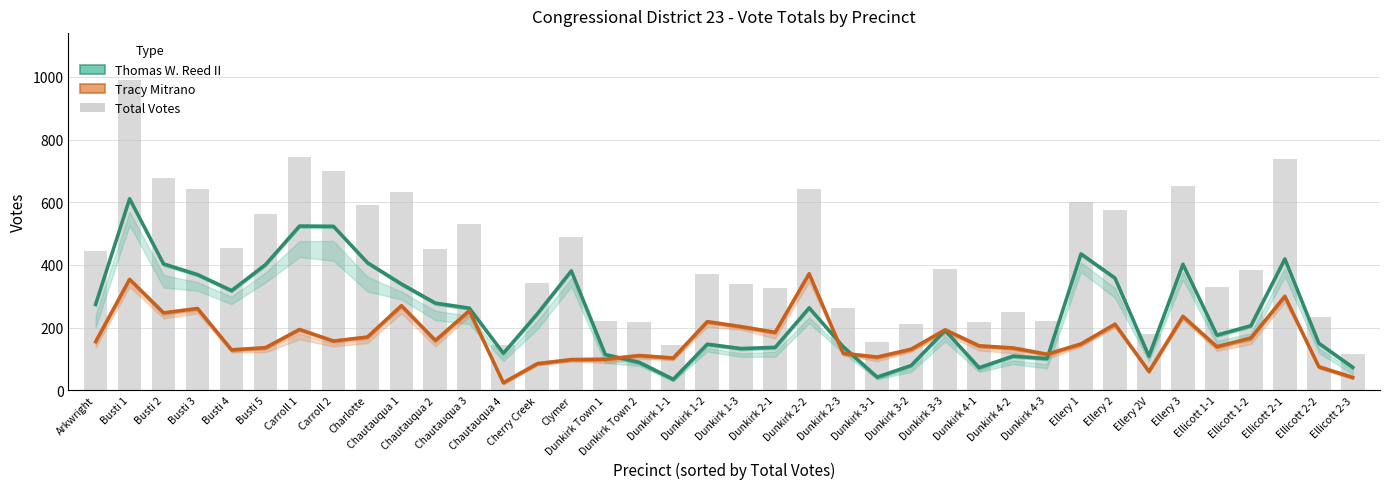

Reading left to right, extract all data points from this chart.

Thomas W. Reed II: Arkwright=274	Busti 1=611	Busti 2=403	Busti 3=369	Busti 4=318	Busti 5=401	Carroll 1=524	Carroll 2=523	Charlotte=407	Chautauqua 1=339	Chautauqua 2=278	Chautauqua 3=262	Chautauqua 4=118	Cherry Creek=244	Clymer=381	Dunkirk Town 1=114	Dunkirk Town 2=89	Dunkirk 1-1=35	Dunkirk 1-2=147	Dunkirk 1-3=133	Dunkirk 2-1=137	Dunkirk 2-2=263	Dunkirk 2-3=139	Dunkirk 3-1=42	Dunkirk 3-2=79	Dunkirk 3-3=191	Dunkirk 4-1=72	Dunkirk 4-2=109	Dunkirk 4-3=101	Ellery 1=435	Ellery 2=358	Ellery 2V=109	Ellery 3=402	Ellicott 1-1=176	Ellicott 1-2=206	Ellicott 2-1=419	Ellicott 2-2=150	Ellicott 2-3=73
Tracy Mitrano: Arkwright=155	Busti 1=354	Busti 2=247	Busti 3=261	Busti 4=129	Busti 5=136	Carroll 1=194	Carroll 2=157	Charlotte=170	Chautauqua 1=270	Chautauqua 2=159	Chautauqua 3=254	Chautauqua 4=24	Cherry Creek=85	Clymer=98	Dunkirk Town 1=99	Dunkirk Town 2=111	Dunkirk 1-1=103	Dunkirk 1-2=219	Dunkirk 1-3=203	Dunkirk 2-1=185	Dunkirk 2-2=372	Dunkirk 2-3=118	Dunkirk 3-1=106	Dunkirk 3-2=131	Dunkirk 3-3=193	Dunkirk 4-1=142	Dunkirk 4-2=135	Dunkirk 4-3=115	Ellery 1=148	Ellery 2=211	Ellery 2V=60	Ellery 3=236	Ellicott 1-1=139	Ellicott 1-2=167	Ellicott 2-1=300	Ellicott 2-2=75	Ellicott 2-3=41
Total Votes: Arkwright=445	Busti 1=991	Busti 2=676	Busti 3=641	Busti 4=455	Busti 5=562	Carroll 1=745	Carroll 2=700	Charlotte=590	Chautauqua 1=632	Chautauqua 2=451	Chautauqua 3=532	Chautauqua 4=143	Cherry Creek=341	Clymer=488	Dunkirk Town 1=222	Dunkirk Town 2=217	Dunkirk 1-1=144	Dunkirk 1-2=372	Dunkirk 1-3=340	Dunkirk 2-1=326	Dunkirk 2-2=643	Dunkirk 2-3=264	Dunkirk 3-1=154	Dunkirk 3-2=213	Dunkirk 3-3=388	Dunkirk 4-1=219	Dunkirk 4-2=250	Dunkirk 4-3=221	Ellery 1=600	Ellery 2=576	Ellery 2V=180	Ellery 3=651	Ellicott 1-1=330	Ellicott 1-2=384	Ellicott 2-1=739	Ellicott 2-2=235	Ellicott 2-3=117